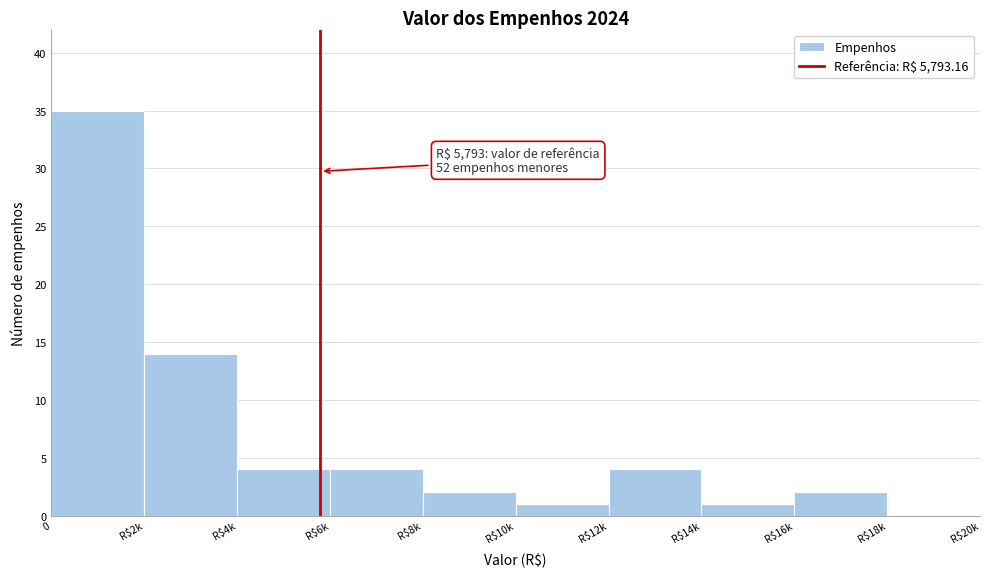

True or false: the data shows 4 at R$6k.

True